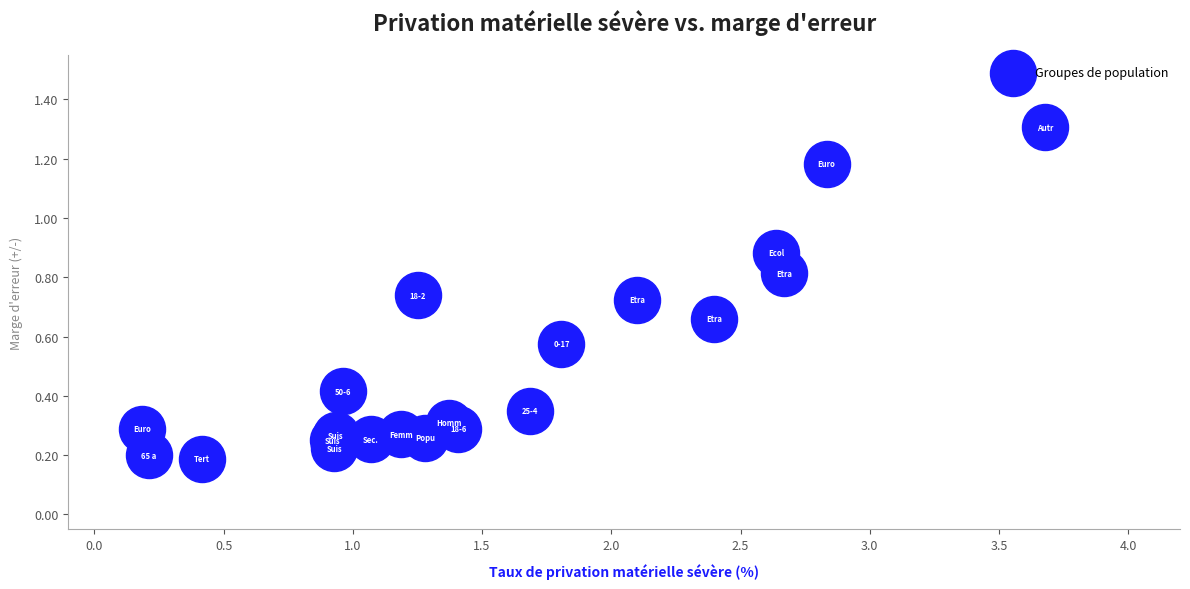

What is the range of Y values (max minus min)?

1.1